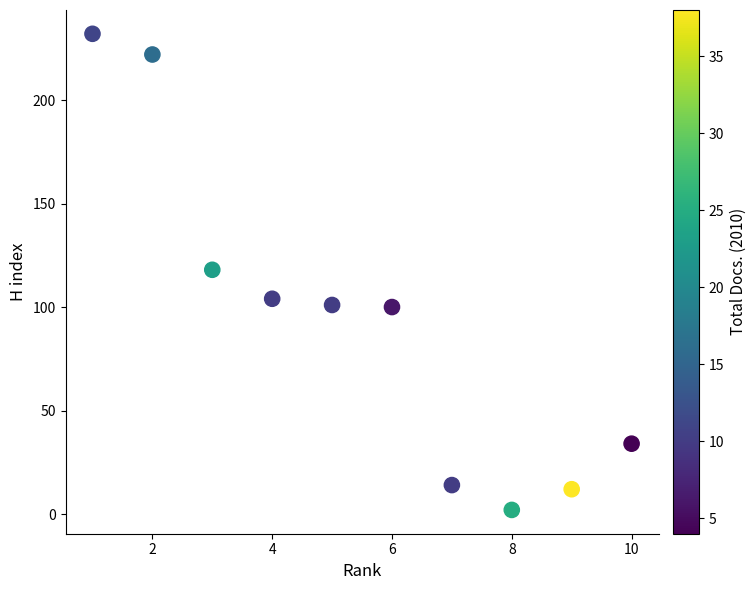

What is the average X value?

6